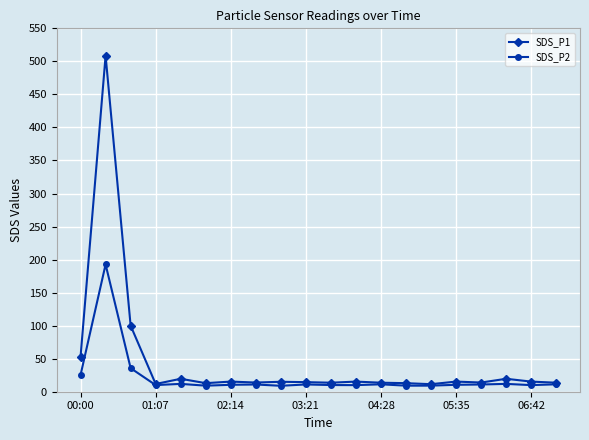

What is the highest value of the SDS_P1 series?

508.6